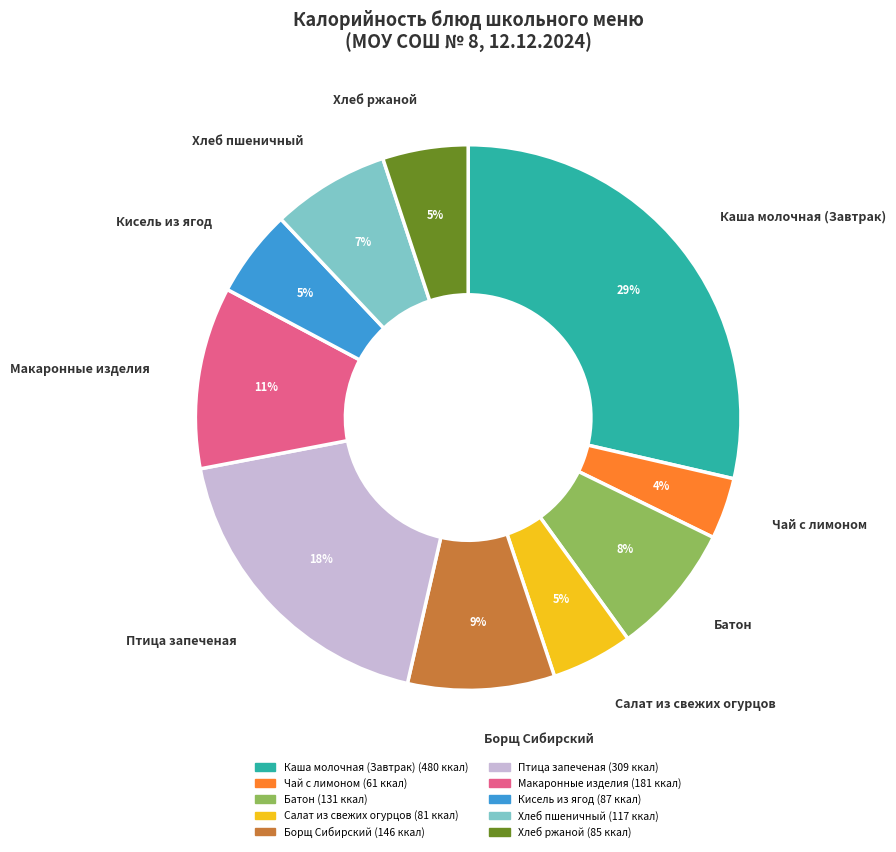

Count the number of slices in the pie.

10